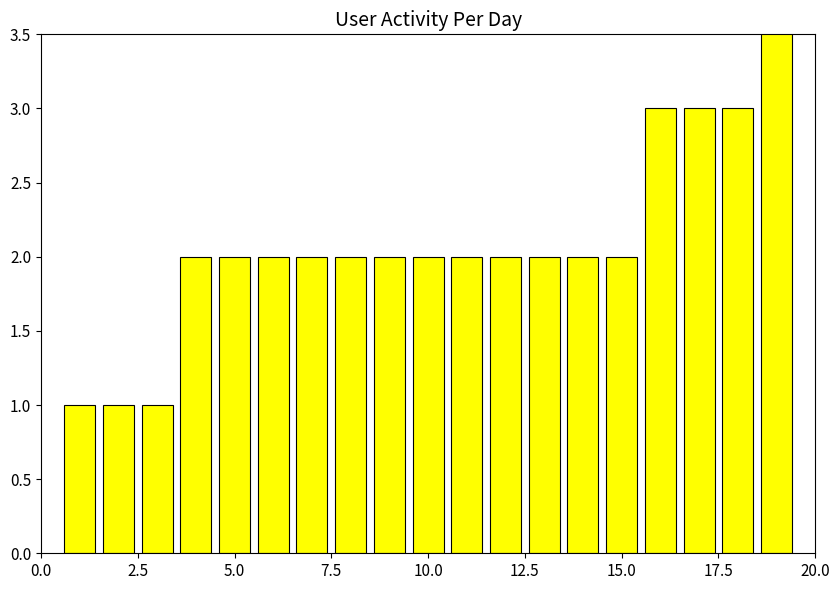

What is the average value?

2